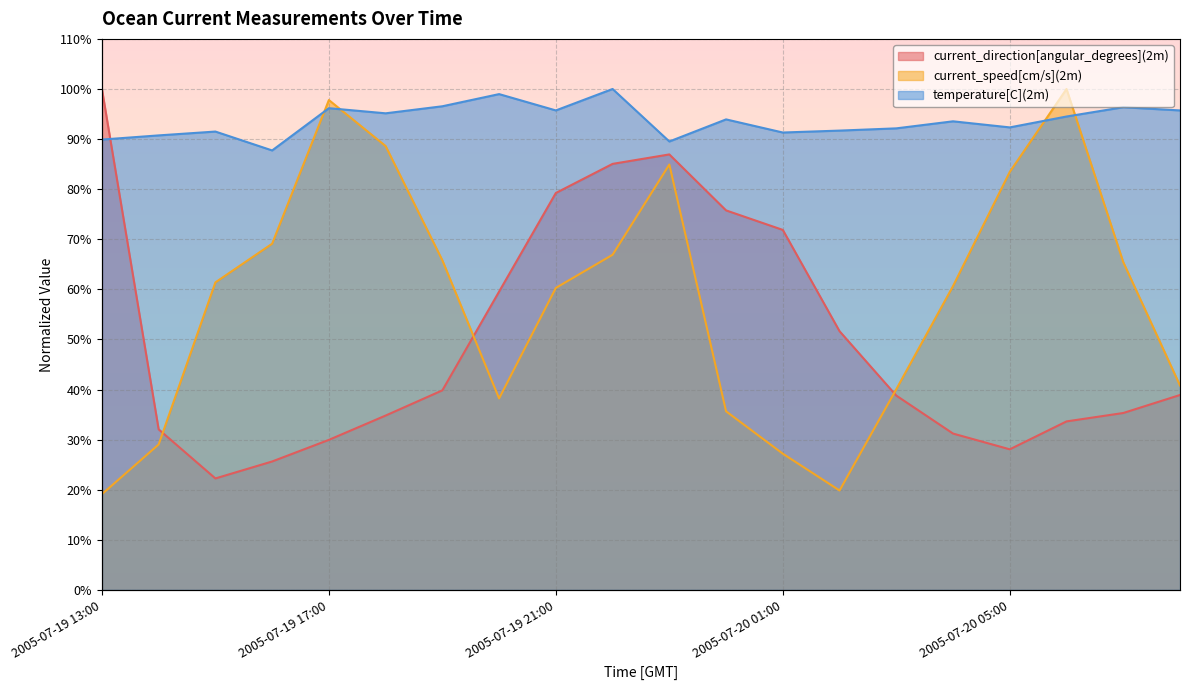

At which category does current_direction[angular_degrees](2m) reach its first local valley?

2005-07-19 15:00